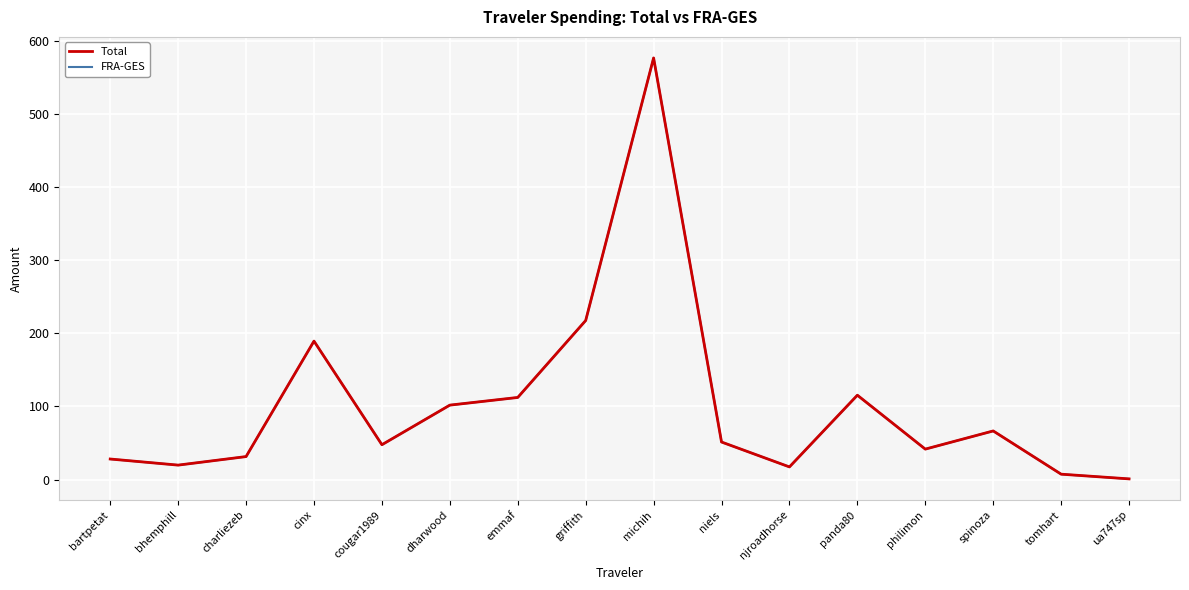

How many data points in FRA-GES are above 51?

8